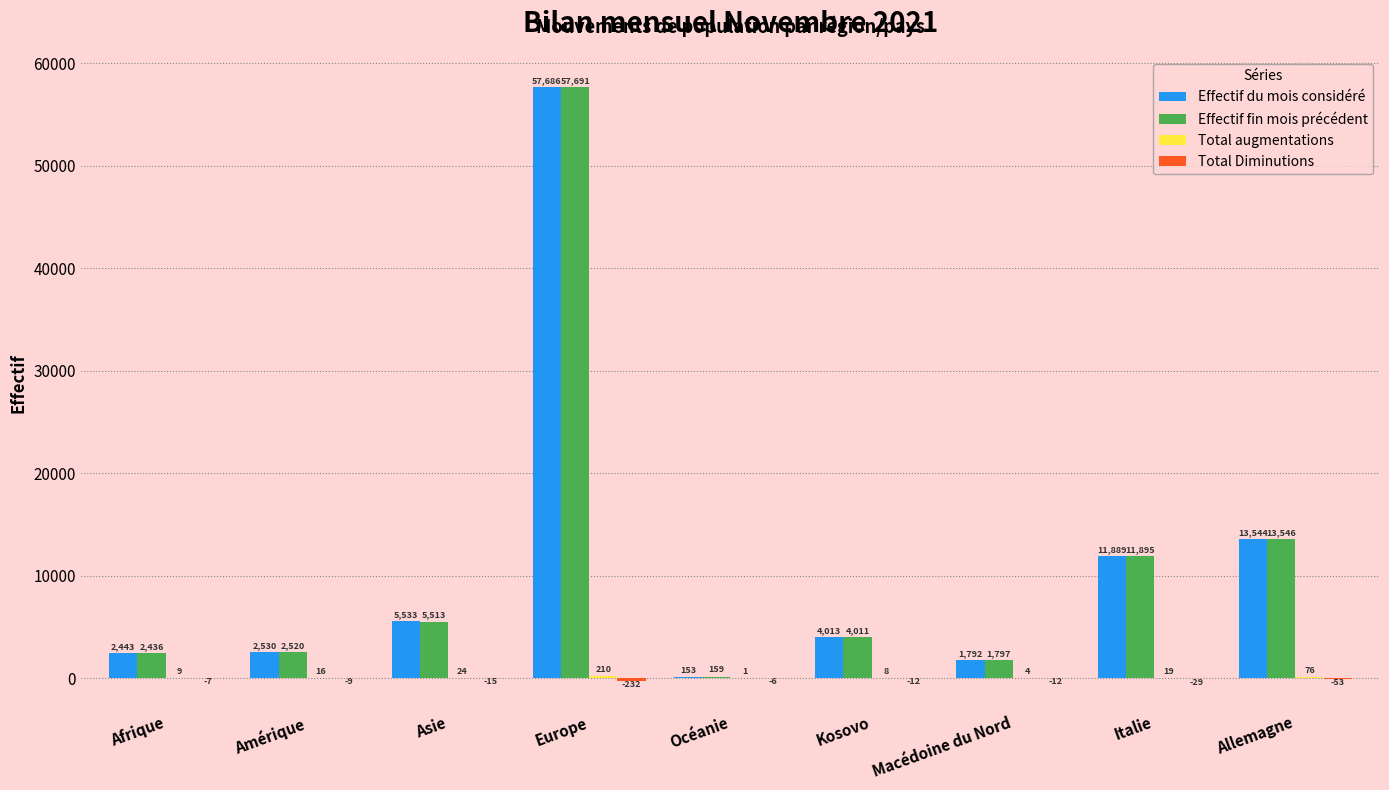

At which category is the sum across all series the highest?

Europe